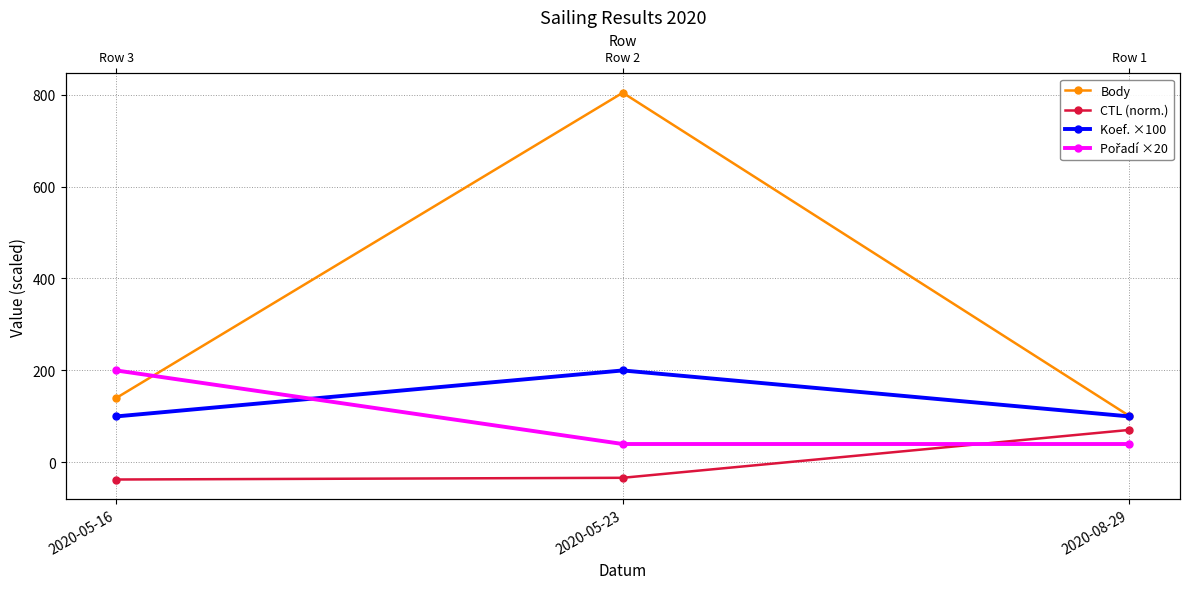

Does the chart display data point markers on the line(s)?

Yes